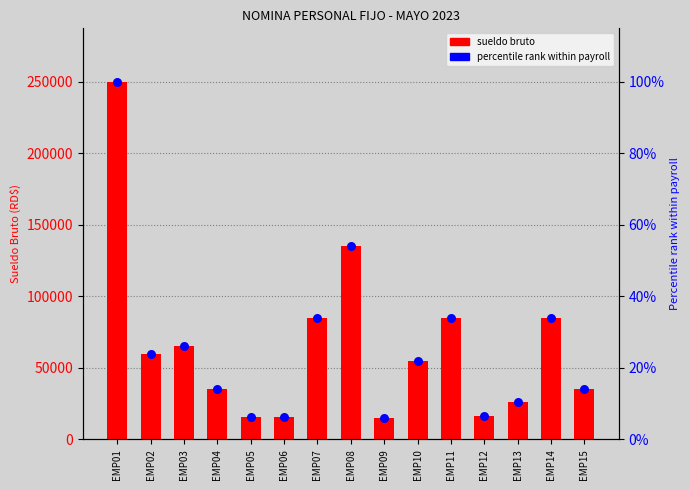

Which series has the largest total across all categories?

sueldo bruto